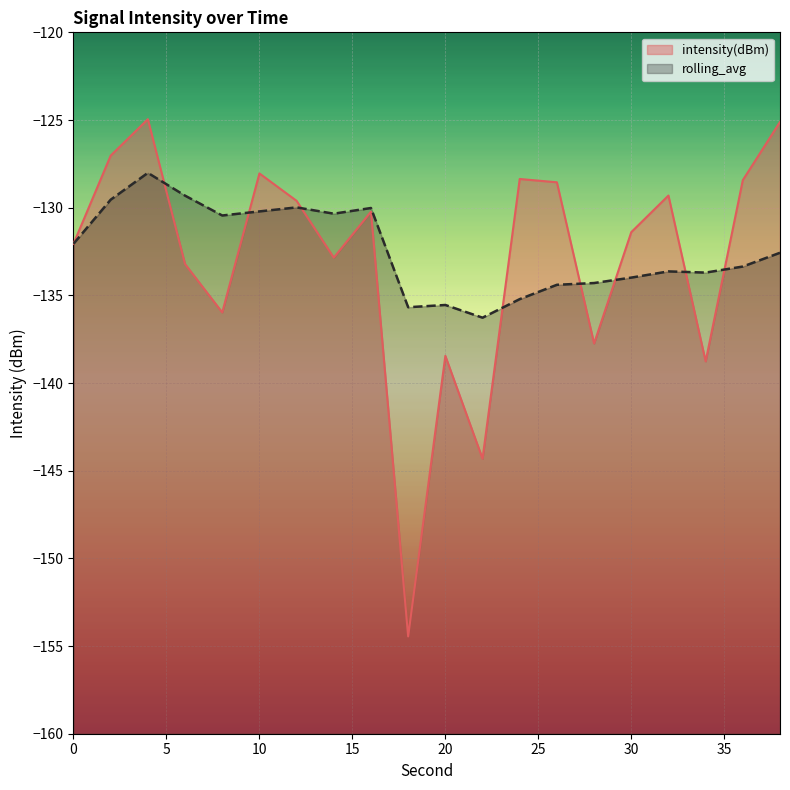

At how many categories does at least one series exceed -137?

20